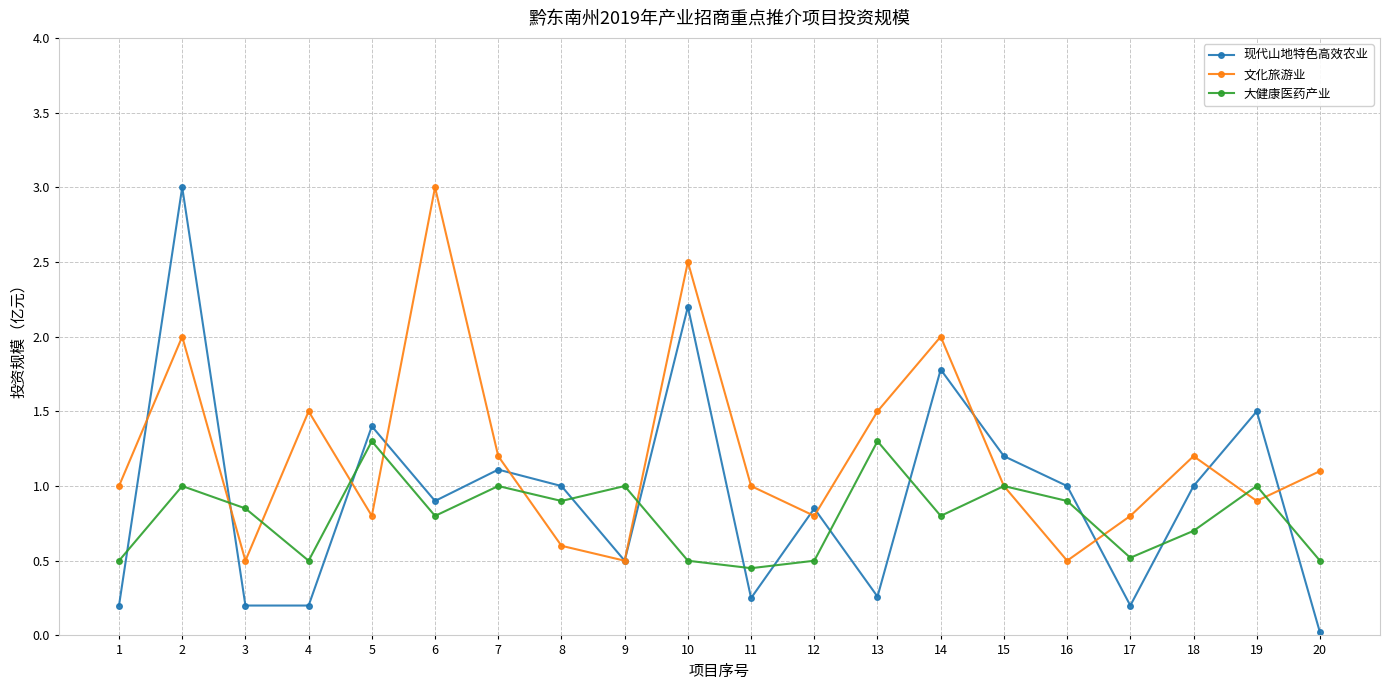

What is the total value across all series at 9?

2.0